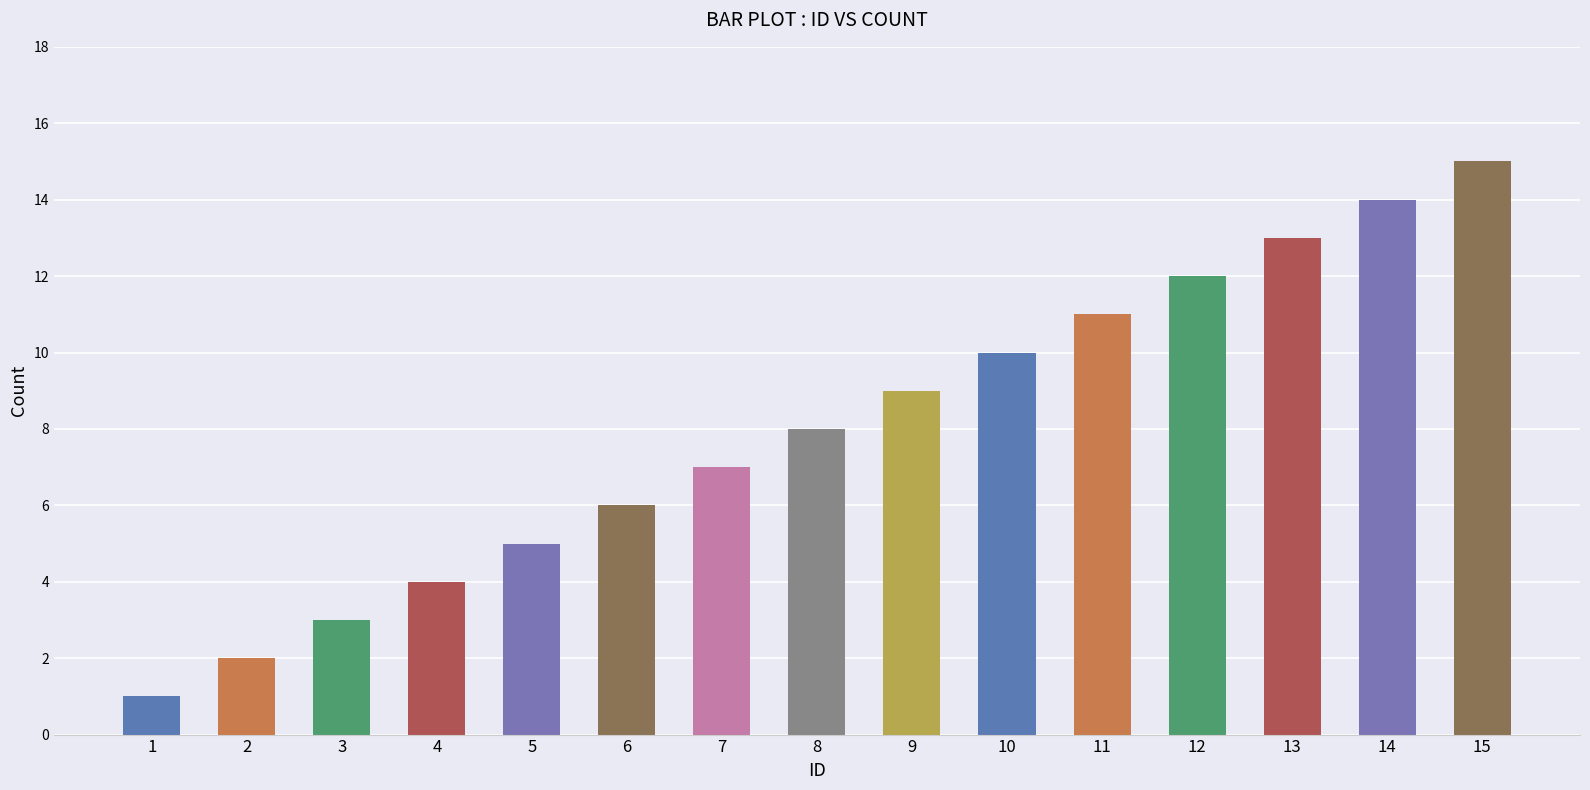

At which category does the chart reach its peak across all series?

15